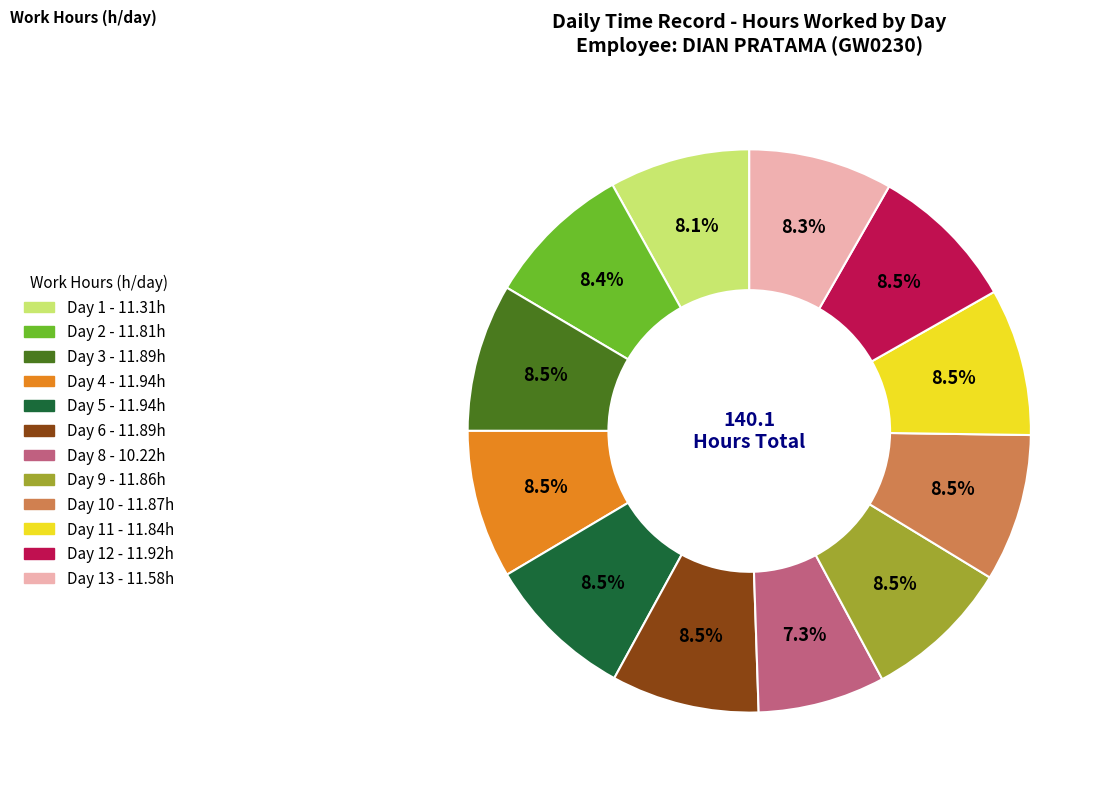

Is there any slice that represents more than half of the pie?

No